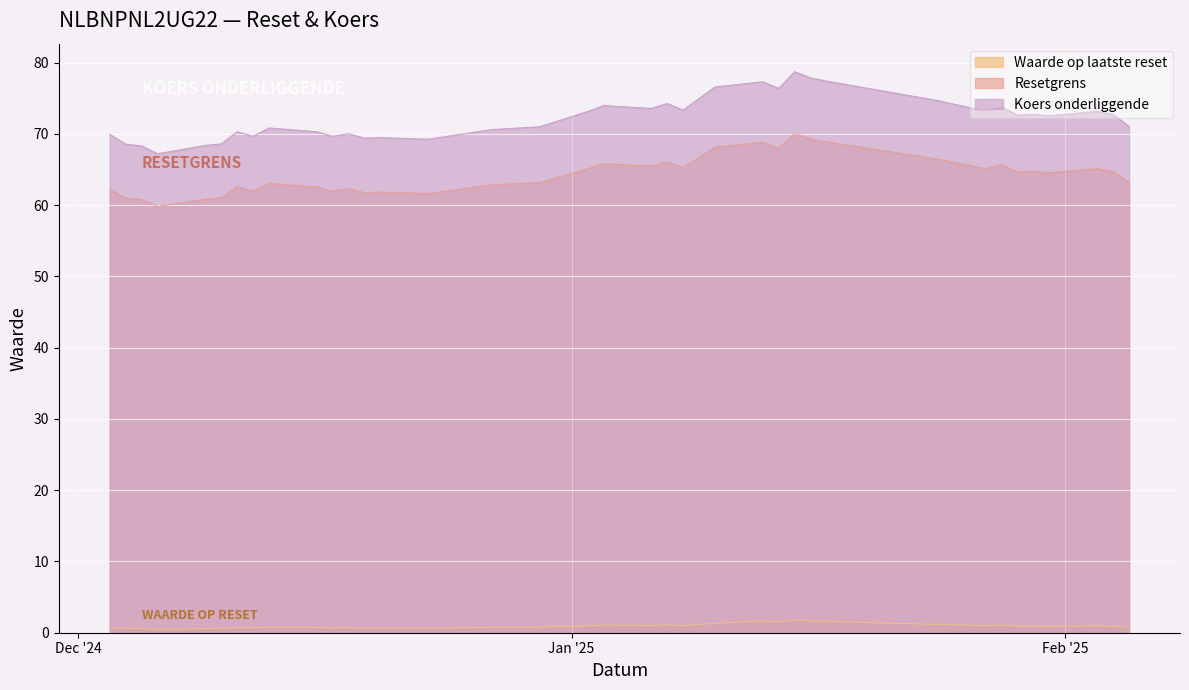

How many lines are shown in the chart?

3